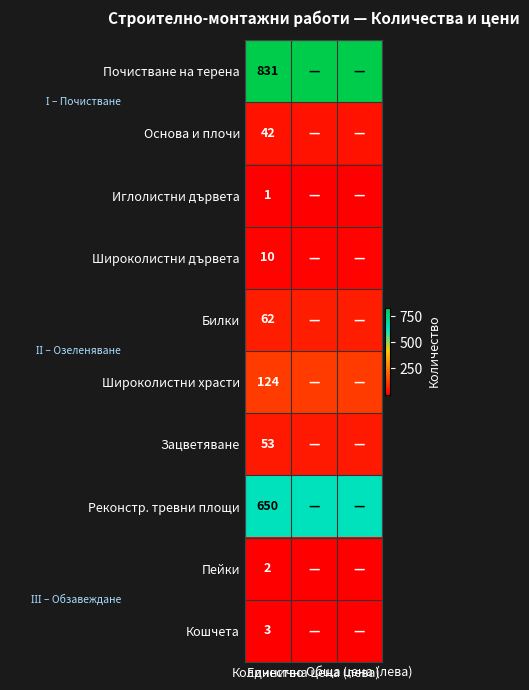

The value of Иглолистни дървета at Единична цена (лева) is 0.0. True or false?

True